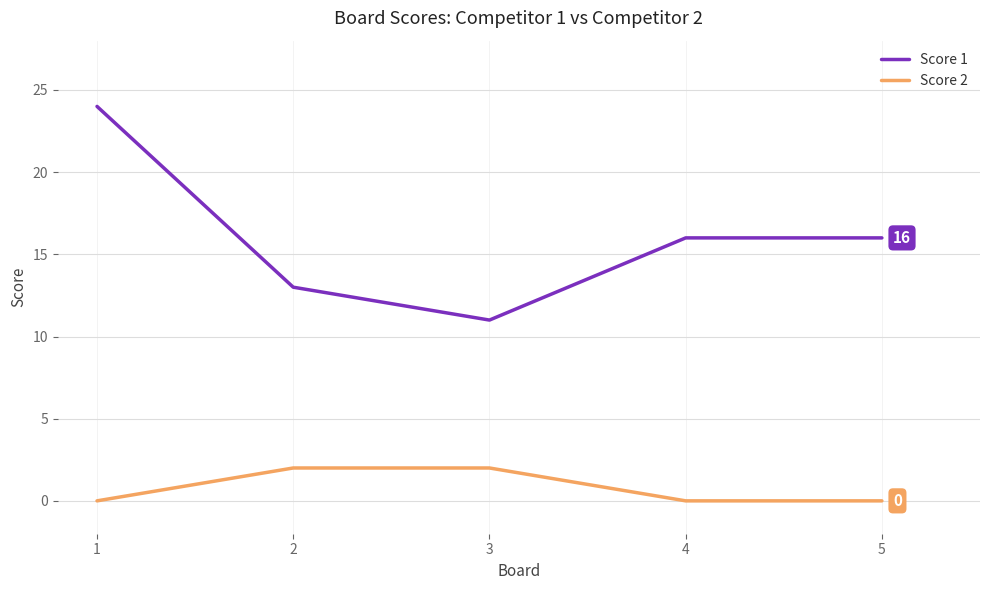

Read the Score 1 value at 4, to the nearest 10.

20